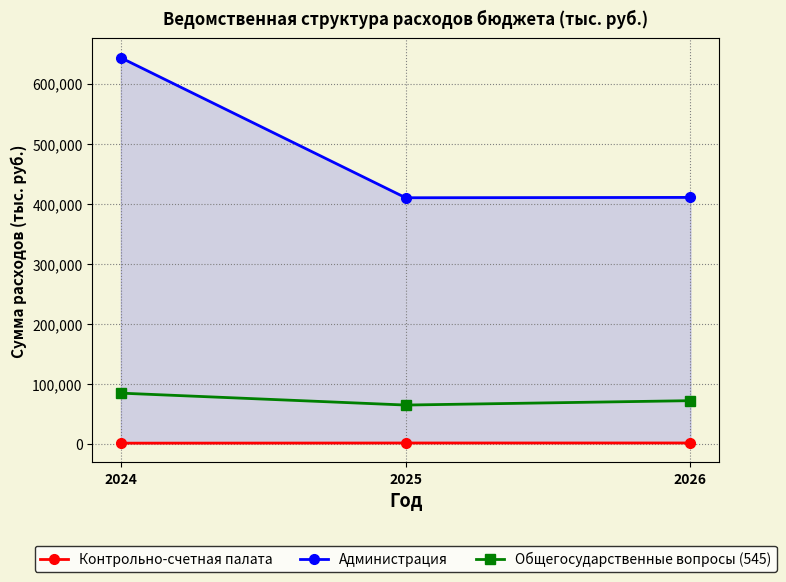

What is the average value of the Администрация series?

488111.9